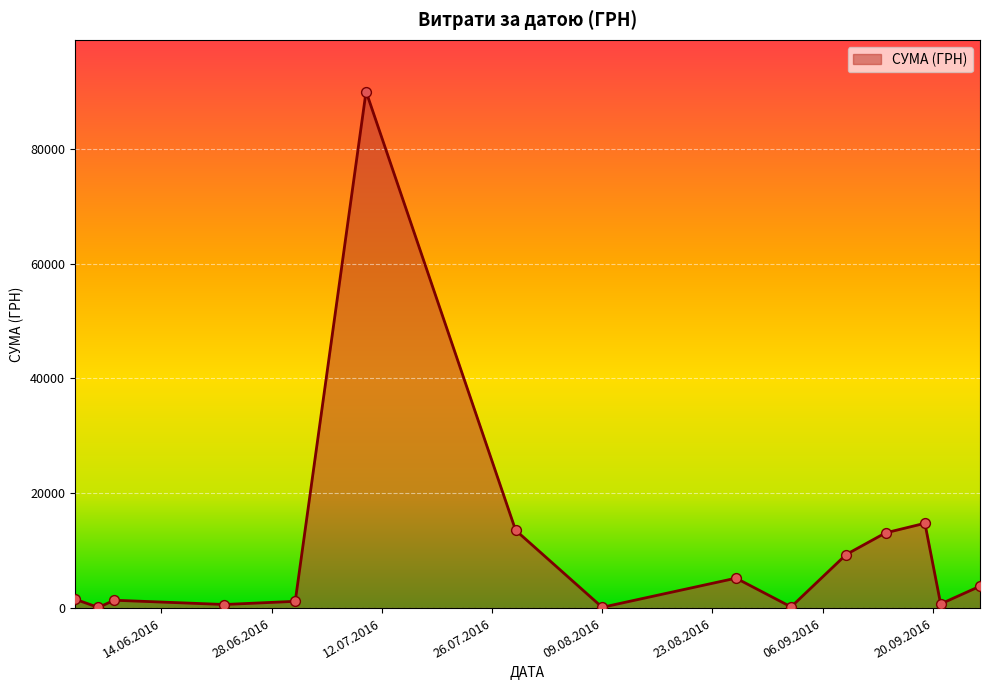

What is the difference between the maximum and minimum values?

89892.0